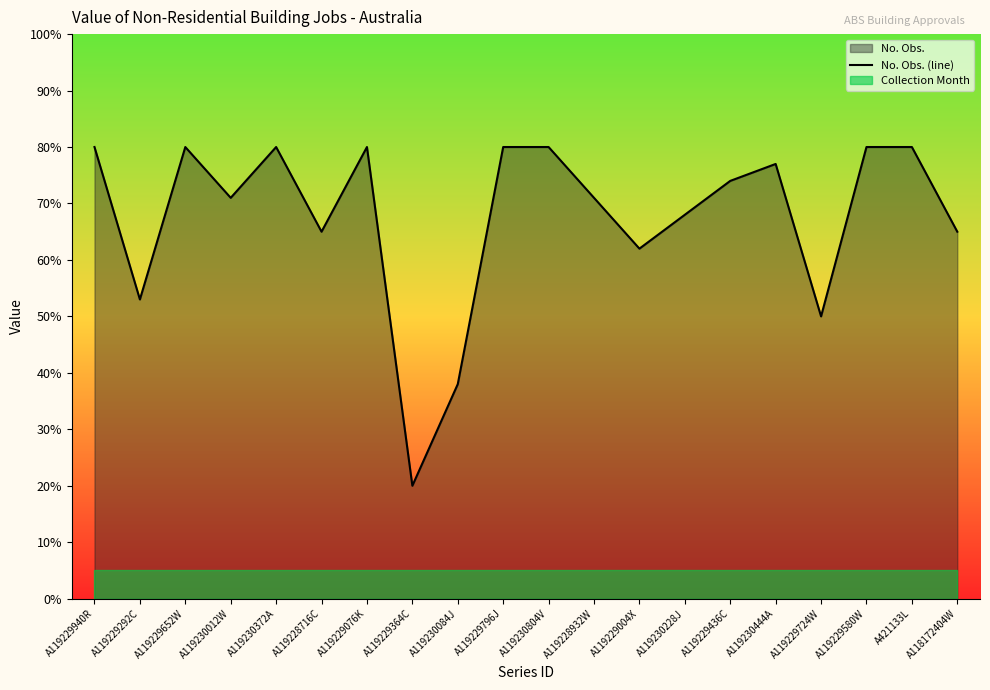

True or false: the data has more than 2 interior local peaks.

True